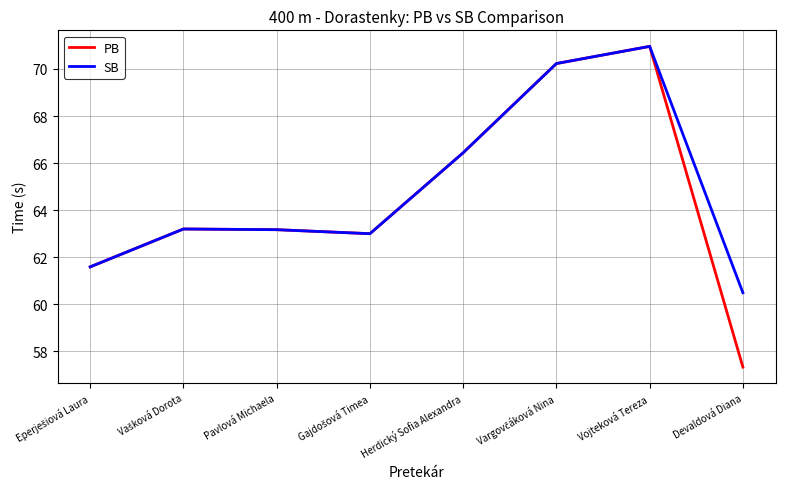

At which category is the sum across all series the highest?

Vojteková Tereza